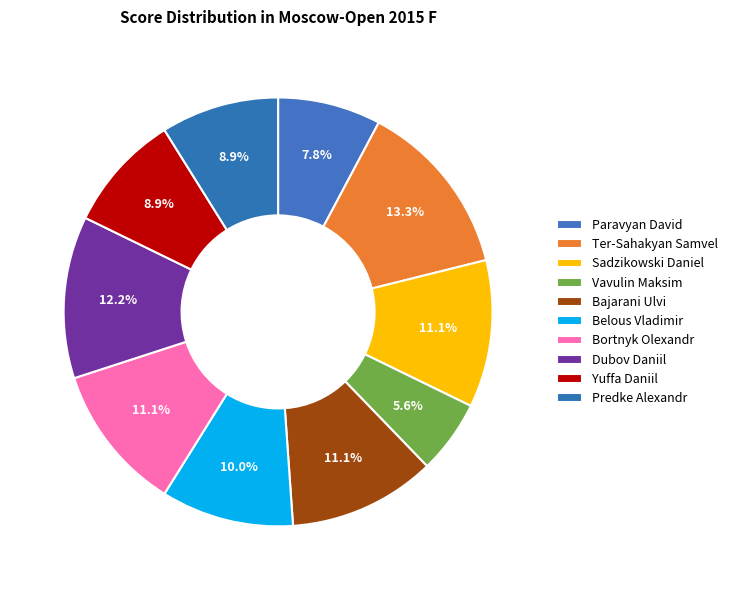

What portion of the pie excludes Sadzikowski Daniel?

88.9%